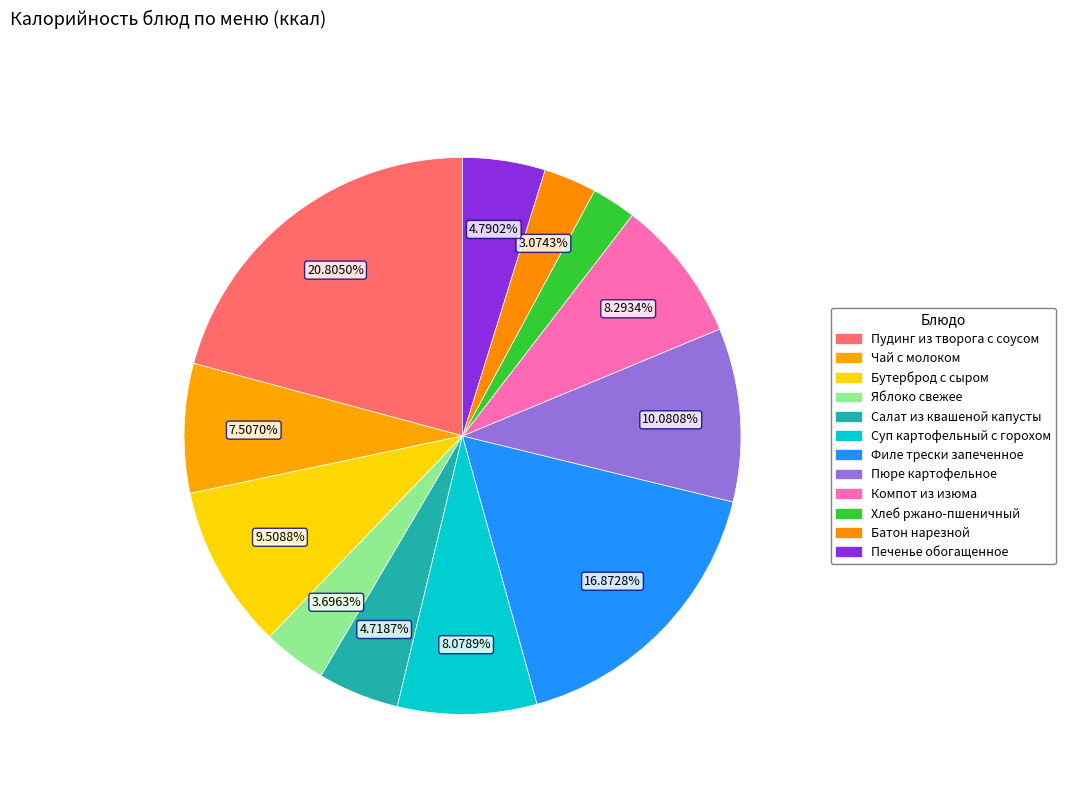

Is it true that Бутерброд с сыром is 10% of the pie?

True